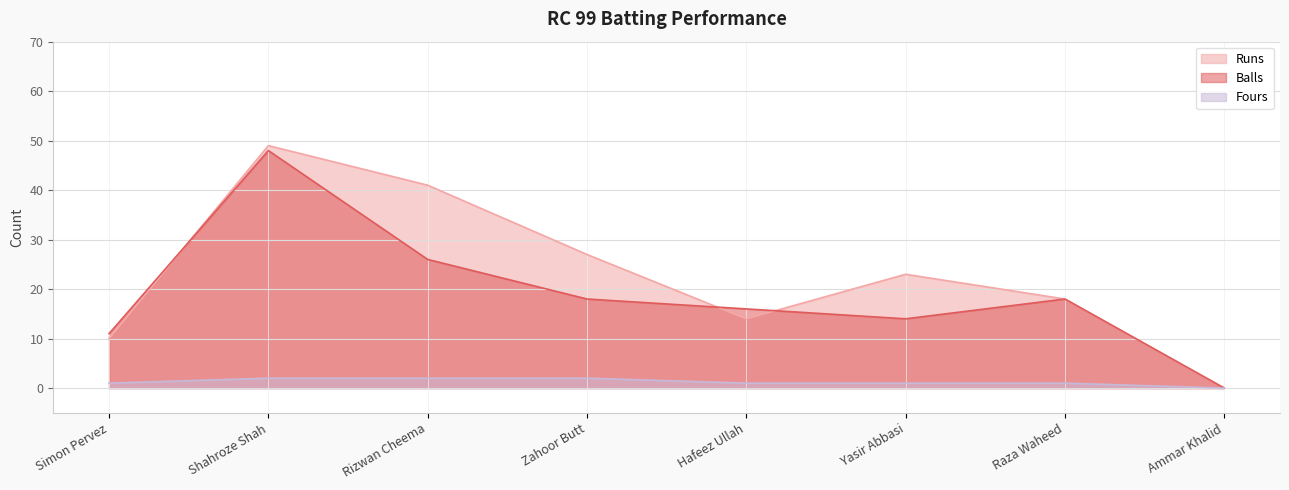

Which series has the largest total across all categories?

Runs